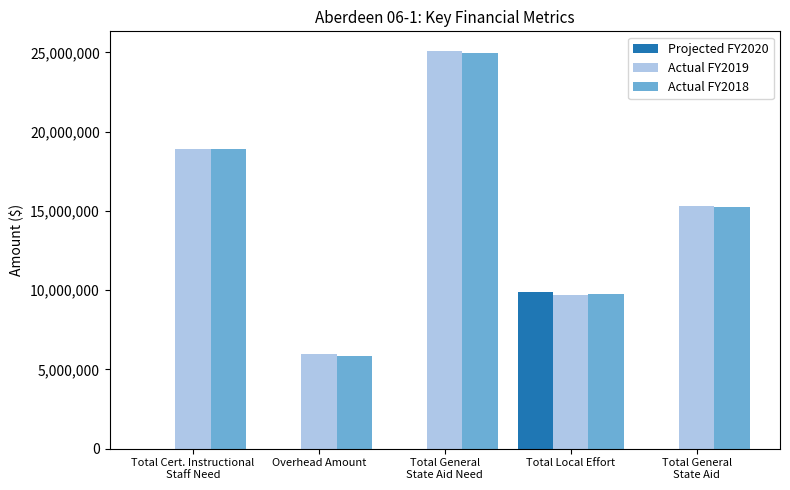

What is the sum of the Actual FY2019 values at Overhead Amount and Total Local Effort?

15702253.2